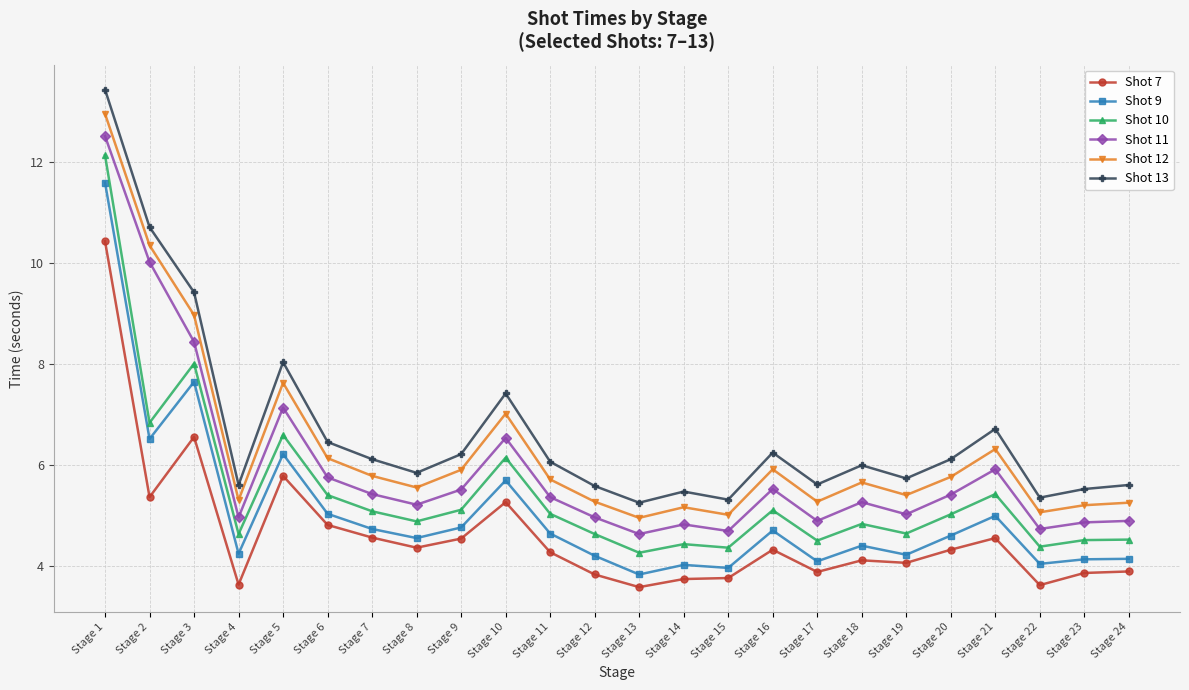

The value of Shot 12 at Stage 13 is 5.0. True or false?

True